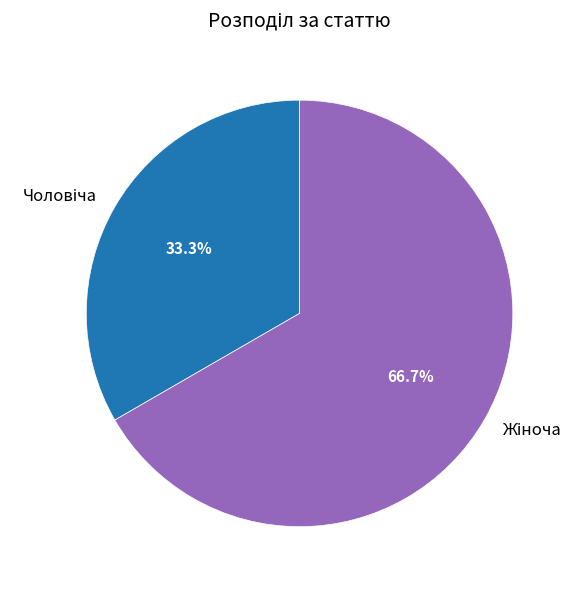

Is there any slice that represents more than half of the pie?

Yes